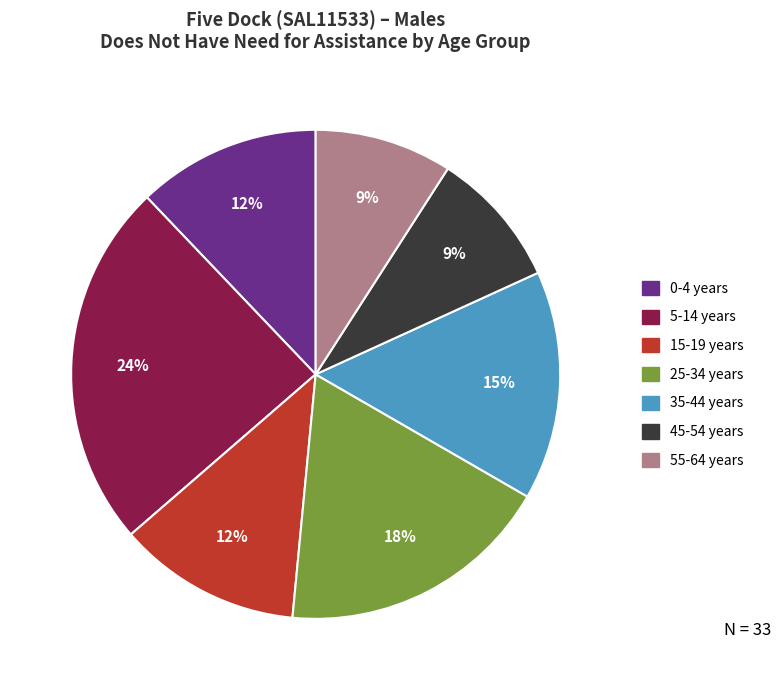

Is there any slice that represents more than half of the pie?

No